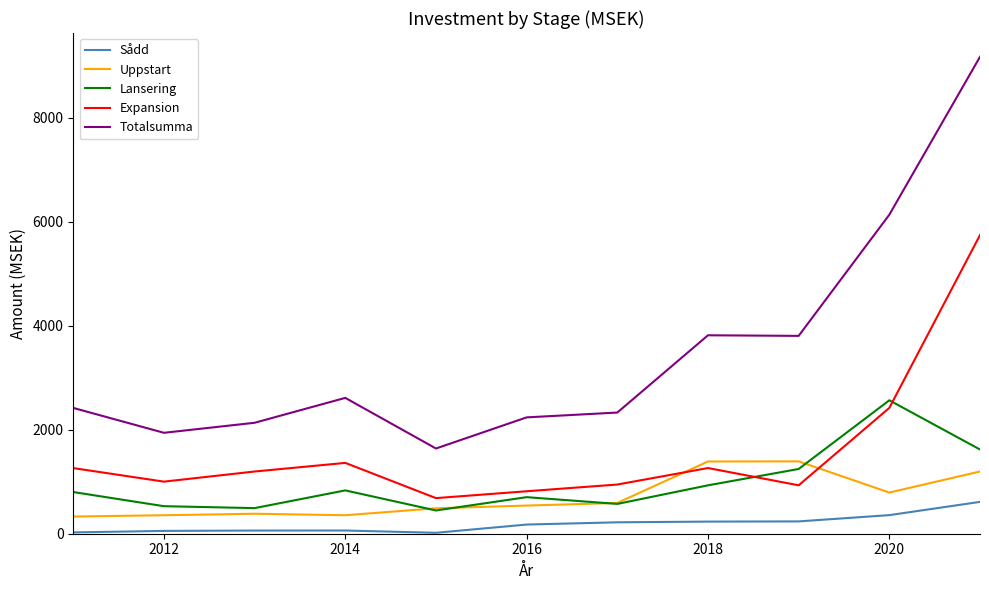

True or false: Expansion and Sådd cross at least once.

False